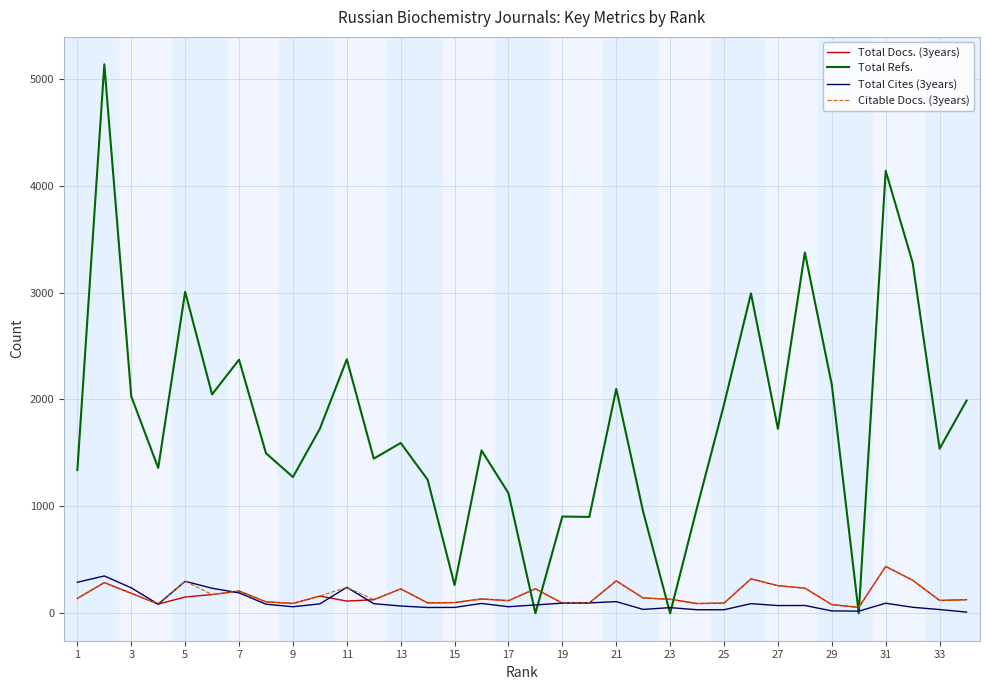

Does the chart have visible grid lines?

Yes